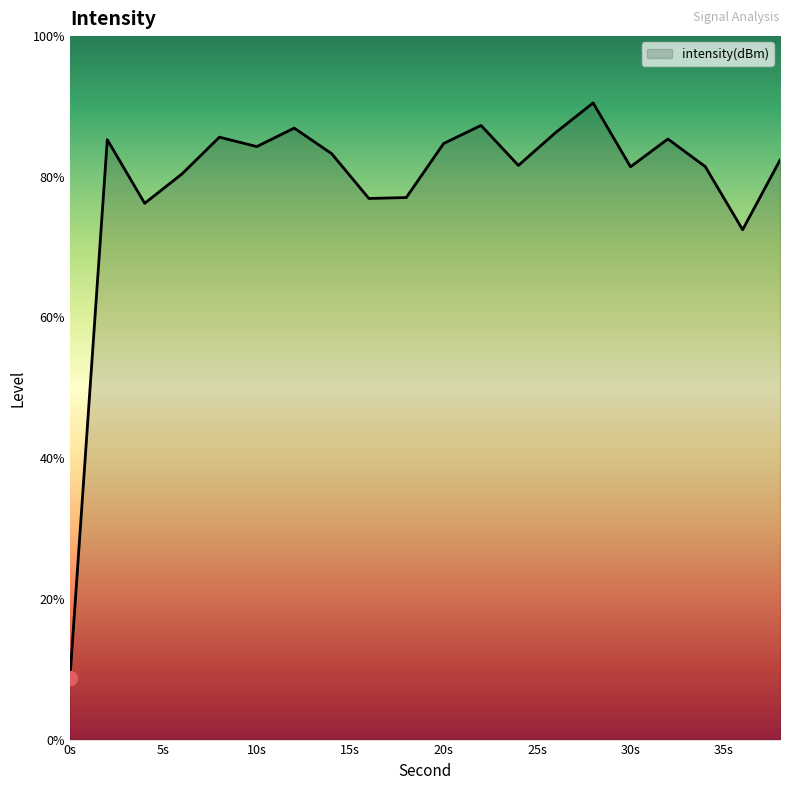

What is the smallest value displayed?

8.7